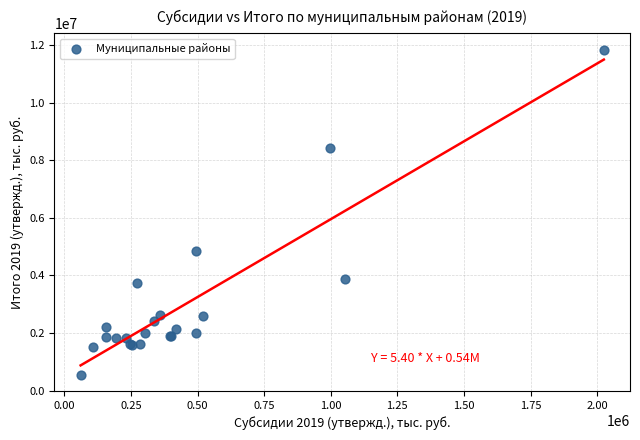

What Y value in the scatter plot is closest to 6193136?

4828767.6